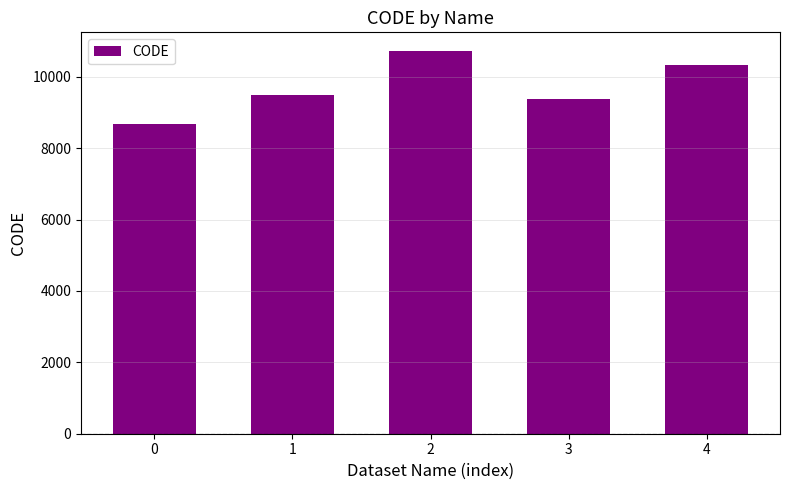

Count the number of data series in this chart.

1